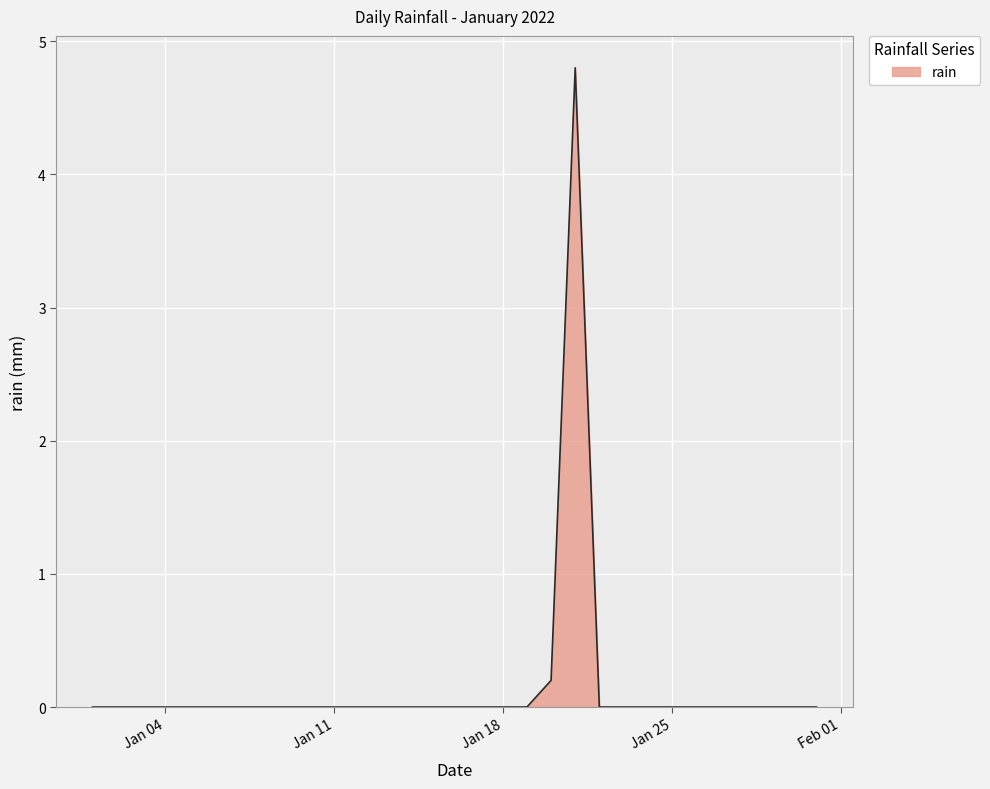

Reading right to left, list all the values displayed in this chart.

0.0	0.0	0.0	0.0	0.0	0.0	0.0	0.0	0.0	0.0	4.8	0.2	0.0	0.0	0.0	0.0	0.0	0.0	0.0	0.0	0.0	0.0	0.0	0.0	0.0	0.0	0.0	0.0	0.0	0.0	0.0